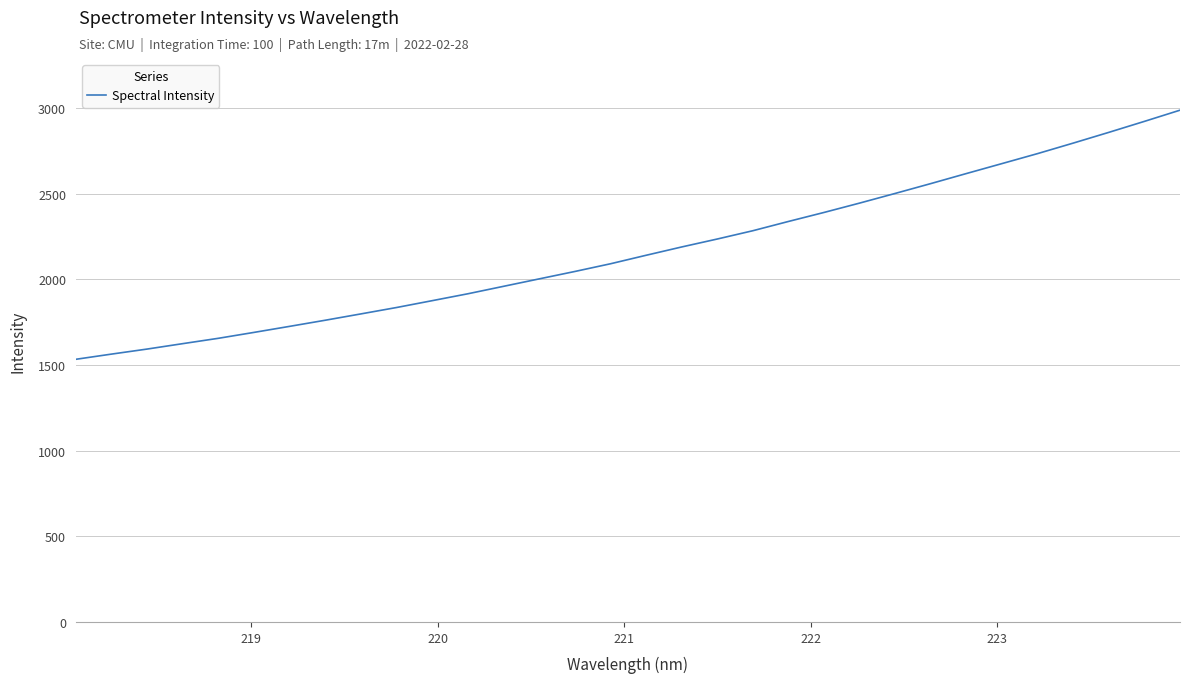

True or false: there are more than 1 points higher than both neighbors.

False